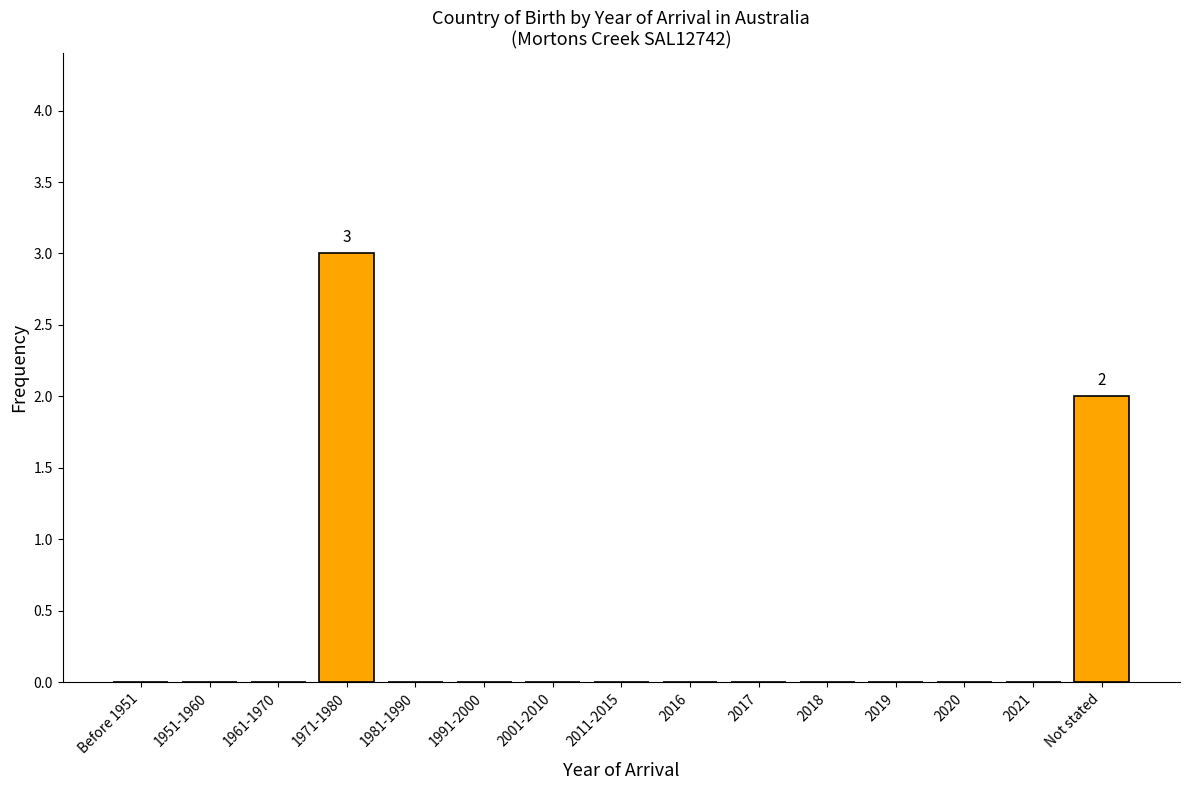

Reading left to right, list all the values displayed in this chart.

Before 1951=0	1951-1960=0	1961-1970=0	1971-1980=3	1981-1990=0	1991-2000=0	2001-2010=0	2011-2015=0	2016=0	2017=0	2018=0	2019=0	2020=0	2021=0	Not stated=2